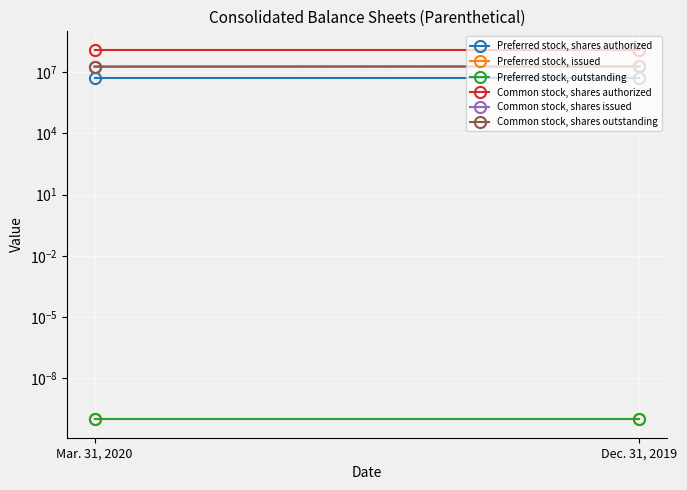

How many lines are shown in the chart?

6